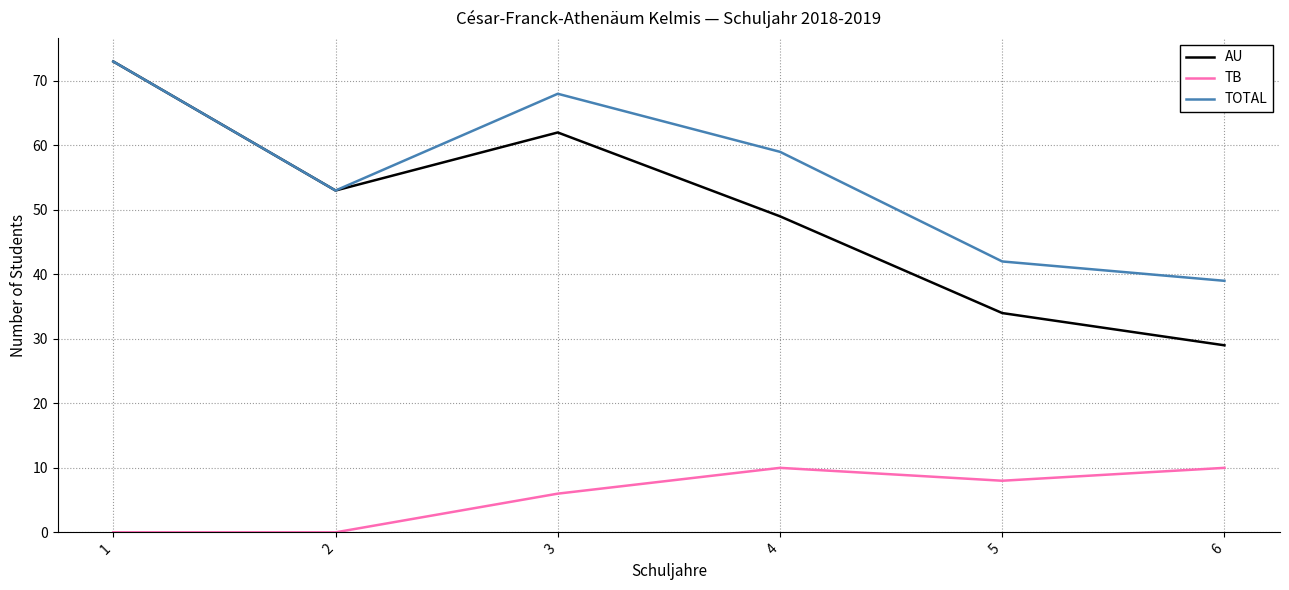

At which label does TOTAL reach its minimum?

6